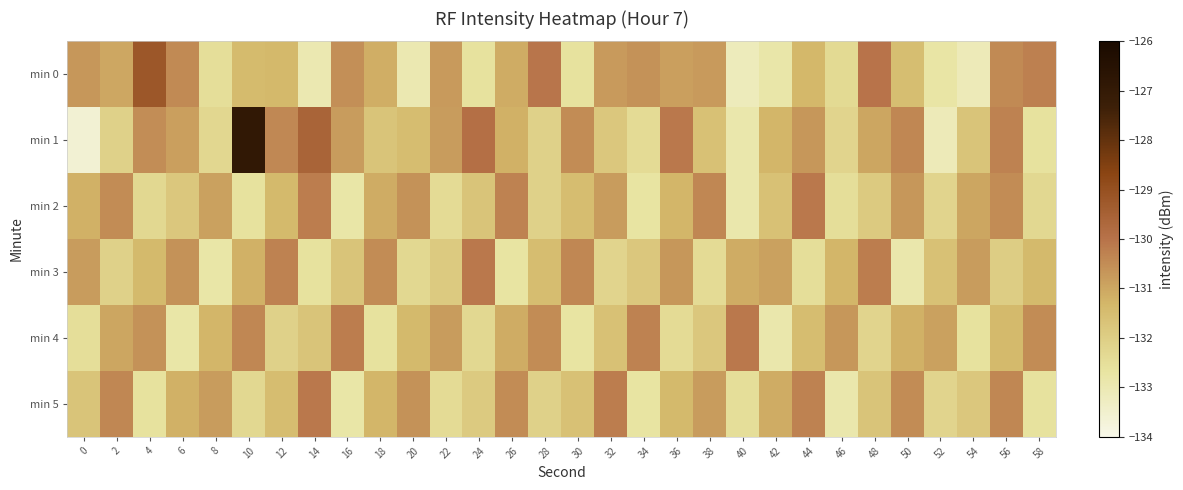

Reading left to right, list all the values displayed in this chart.

min 0: 0=-130.7	2=-131.0	4=-129.2	6=-130.4	8=-132.5	10=-131.4	12=-131.4	14=-133.0	16=-130.5	18=-131.1	20=-133.0	22=-130.8	24=-132.6	26=-131.1	28=-130.0	30=-132.6	32=-130.8	34=-130.6	36=-130.8	38=-130.8	40=-133.2	42=-132.8	44=-131.3	46=-132.4	48=-130.0	50=-131.5	52=-132.8	54=-133.1	56=-130.5	58=-130.3
min 1: 0=-133.6	2=-132.1	4=-130.5	6=-130.9	8=-132.3	10=-126.9	12=-130.4	14=-129.6	16=-130.8	18=-131.7	20=-131.5	22=-130.8	24=-129.9	26=-131.2	28=-132.1	30=-130.5	32=-131.8	34=-132.4	36=-130.1	38=-131.6	40=-132.9	42=-131.3	44=-130.7	46=-132.2	48=-131.0	50=-130.4	52=-133.1	54=-131.7	56=-130.3	58=-132.6
min 2: 0=-131.2	2=-130.5	4=-132.3	6=-131.8	8=-130.9	10=-132.6	12=-131.4	14=-130.2	16=-132.8	18=-131.1	20=-130.6	22=-132.4	24=-131.7	26=-130.3	28=-132.1	30=-131.5	32=-130.8	34=-132.7	36=-131.3	38=-130.4	40=-132.9	42=-131.6	44=-130.1	46=-132.5	48=-131.9	50=-130.7	52=-132.2	54=-131.0	56=-130.5	58=-132.3
min 3: 0=-130.8	2=-132.1	4=-131.4	6=-130.6	8=-132.8	10=-131.2	12=-130.3	14=-132.6	16=-131.7	18=-130.5	20=-132.3	22=-131.9	24=-130.1	26=-132.7	28=-131.5	30=-130.4	32=-132.2	34=-131.8	36=-130.7	38=-132.4	40=-131.1	42=-130.9	44=-132.5	46=-131.3	48=-130.2	50=-132.9	52=-131.6	54=-130.8	56=-132.0	58=-131.4
min 4: 0=-132.5	2=-131.0	4=-130.6	6=-132.8	8=-131.3	10=-130.4	12=-132.1	14=-131.7	16=-130.2	18=-132.6	20=-131.4	22=-130.8	24=-132.3	26=-131.1	28=-130.5	30=-132.7	32=-131.6	34=-130.3	36=-132.4	38=-131.8	40=-130.1	42=-132.9	44=-131.5	46=-130.7	48=-132.2	50=-131.2	52=-130.9	54=-132.6	56=-131.4	58=-130.5
min 5: 0=-131.7	2=-130.4	4=-132.6	6=-131.2	8=-130.8	10=-132.3	12=-131.5	14=-130.1	16=-132.8	18=-131.3	20=-130.6	22=-132.4	24=-131.9	26=-130.5	28=-132.1	30=-131.6	32=-130.2	34=-132.7	36=-131.4	38=-130.8	40=-132.5	42=-131.1	44=-130.3	46=-132.9	48=-131.7	50=-130.5	52=-132.2	54=-131.8	56=-130.4	58=-132.6